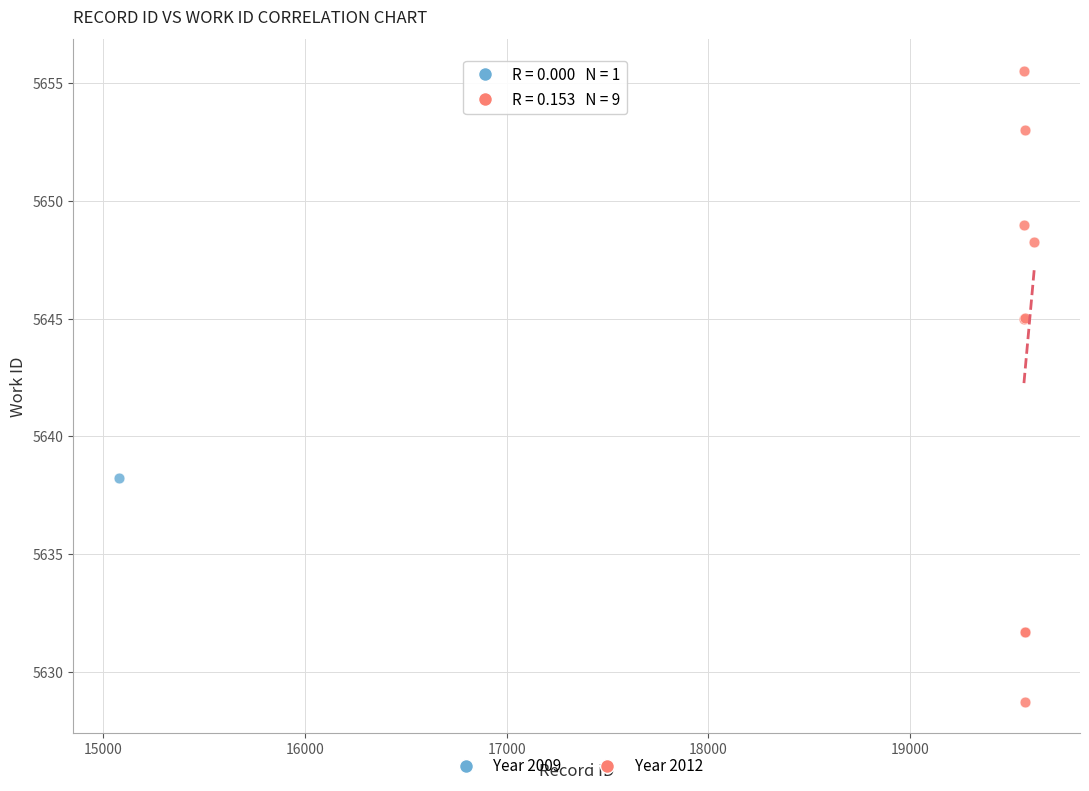

What are all the series names shown in the legend?

Year 2009, Year 2012